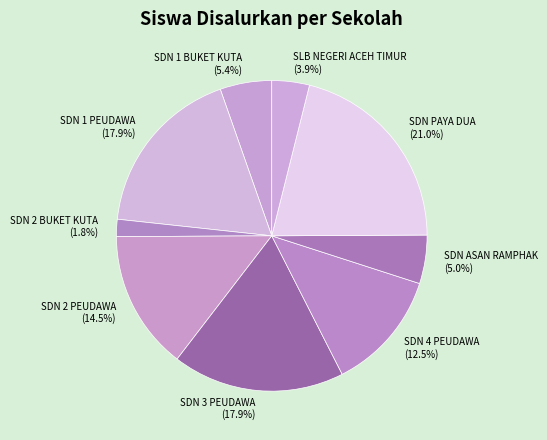

Count the number of slices in the pie.

9